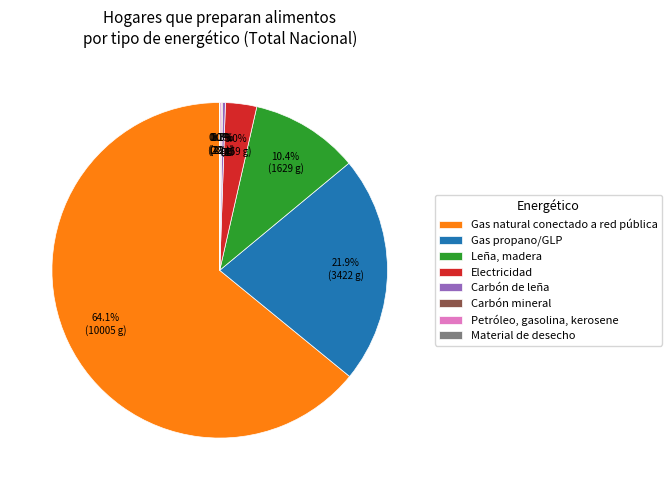

Combined, do Gas natural conectado a red pública and Leña, madera account for over 50%?

Yes